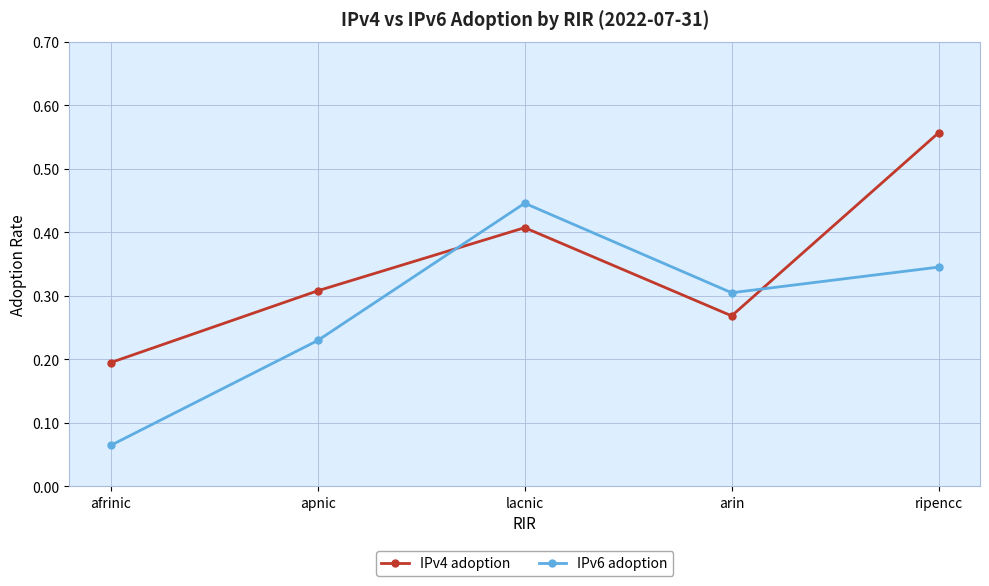

How many interior local valleys does the IPv4 adoption series have?

1